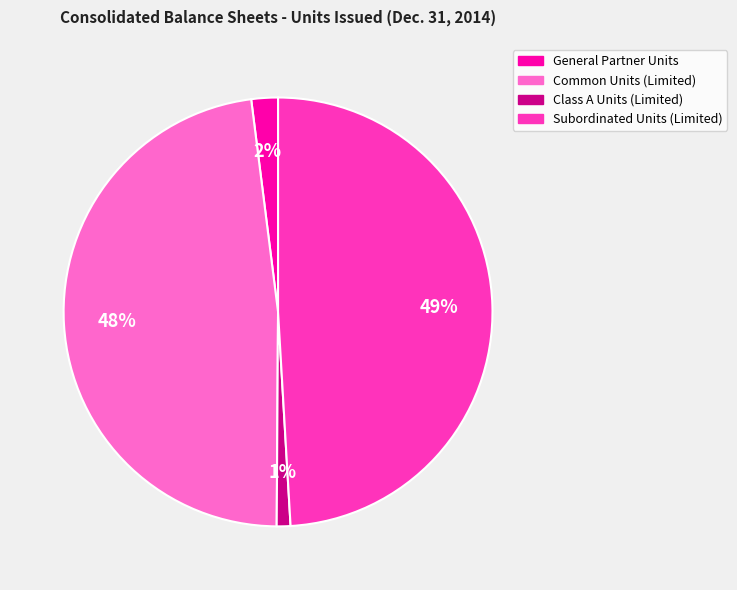

To the nearest percent, what percentage of the pie is Subordinated Units (Limited)?

49%